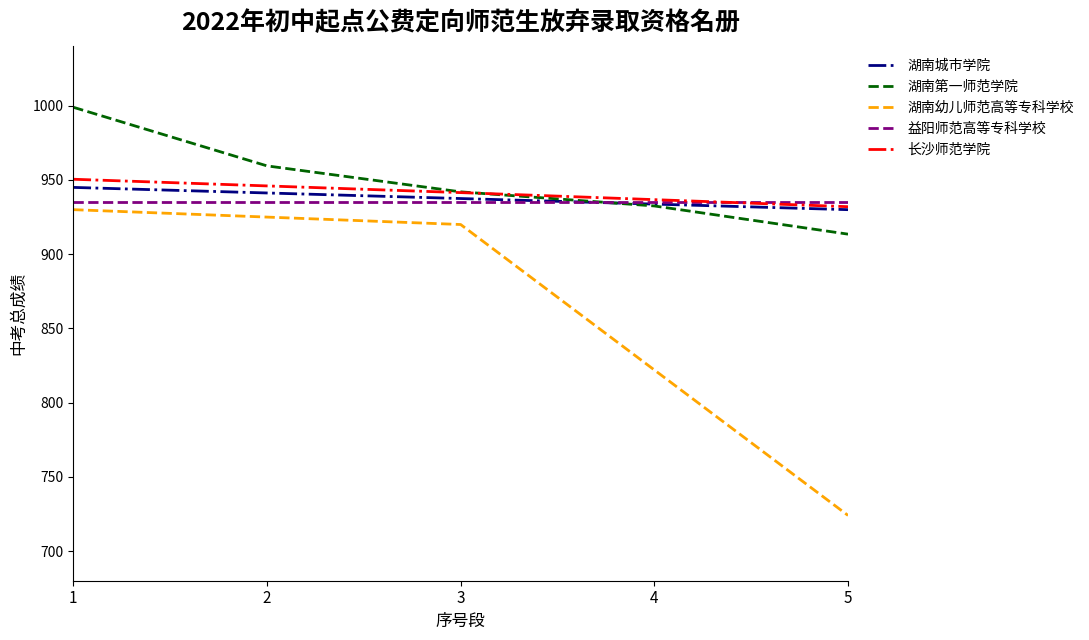

Is the value of 湖南幼儿师范高等专科学校 at 5 greater than the value of 长沙师范学院 at 5?

No